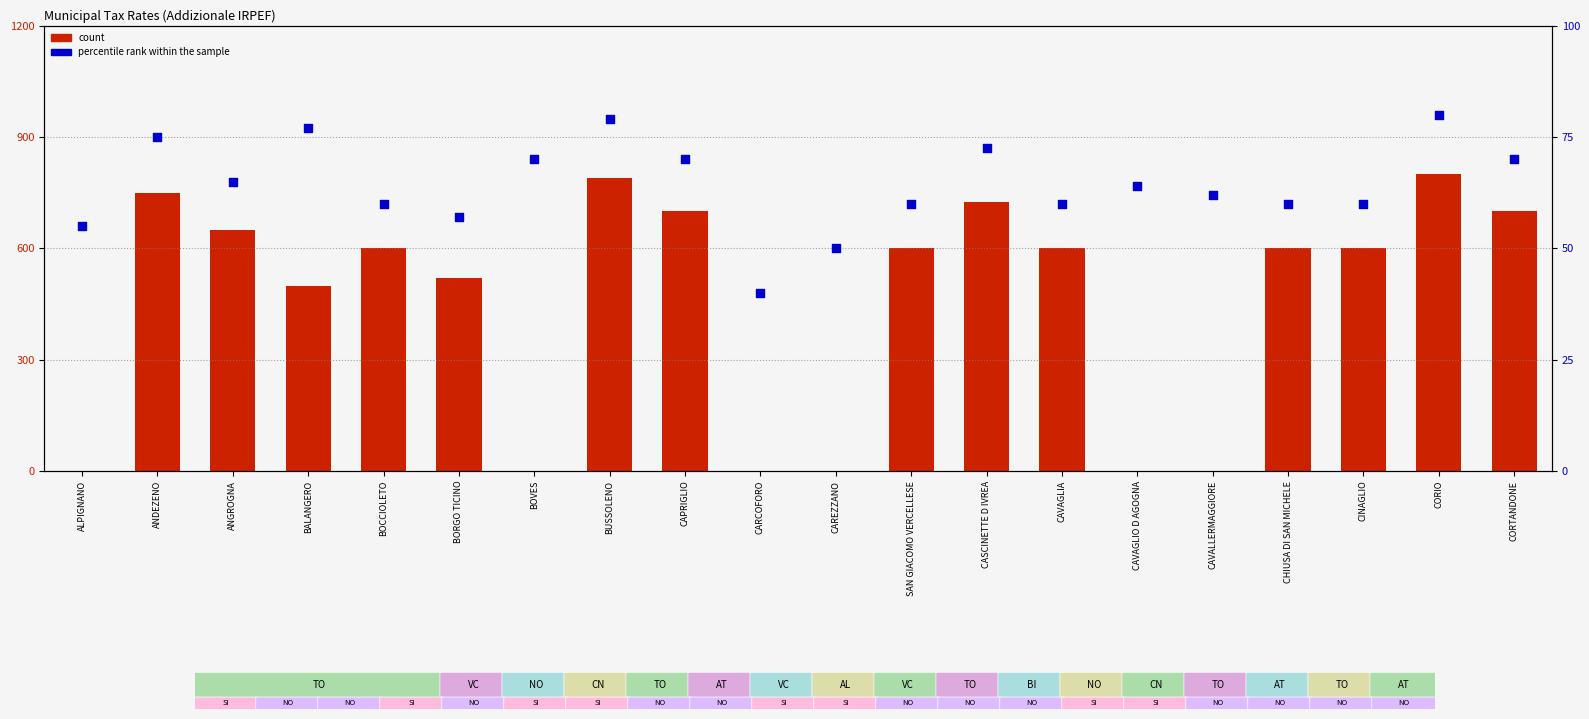

At how many categories does at least one series exceed 368?

14